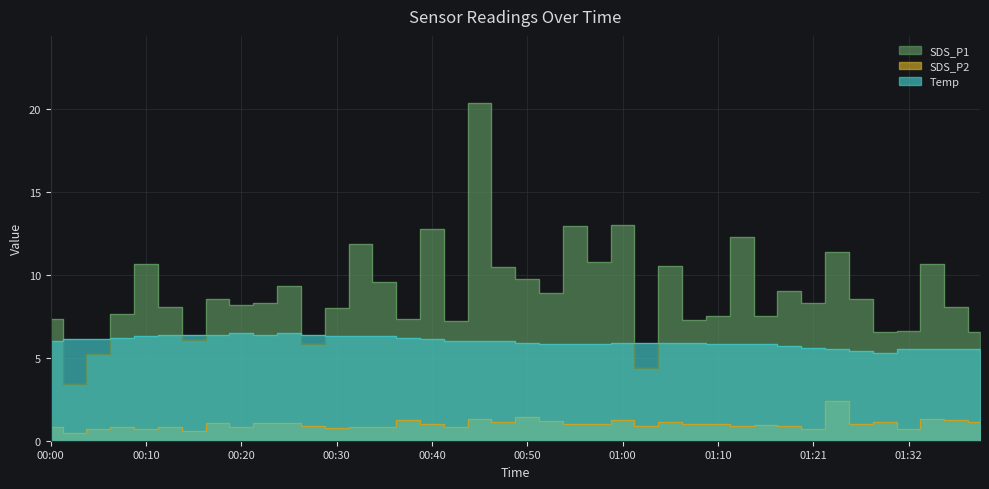

Between 00:40 and 01:10, which series saw the biggest shift?

SDS_P1